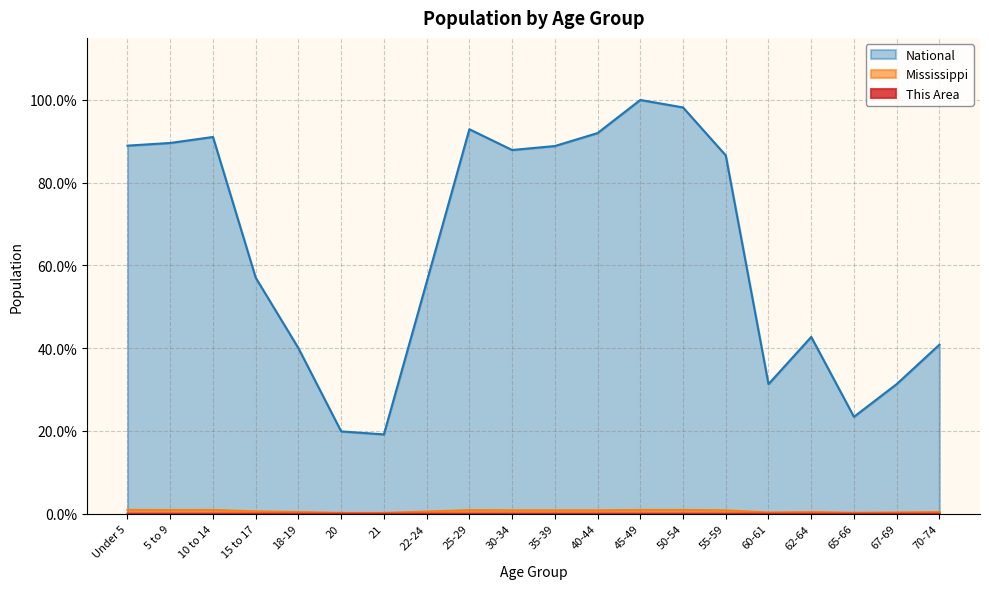

What is the value of the National point at the 12th from the left?

92.0